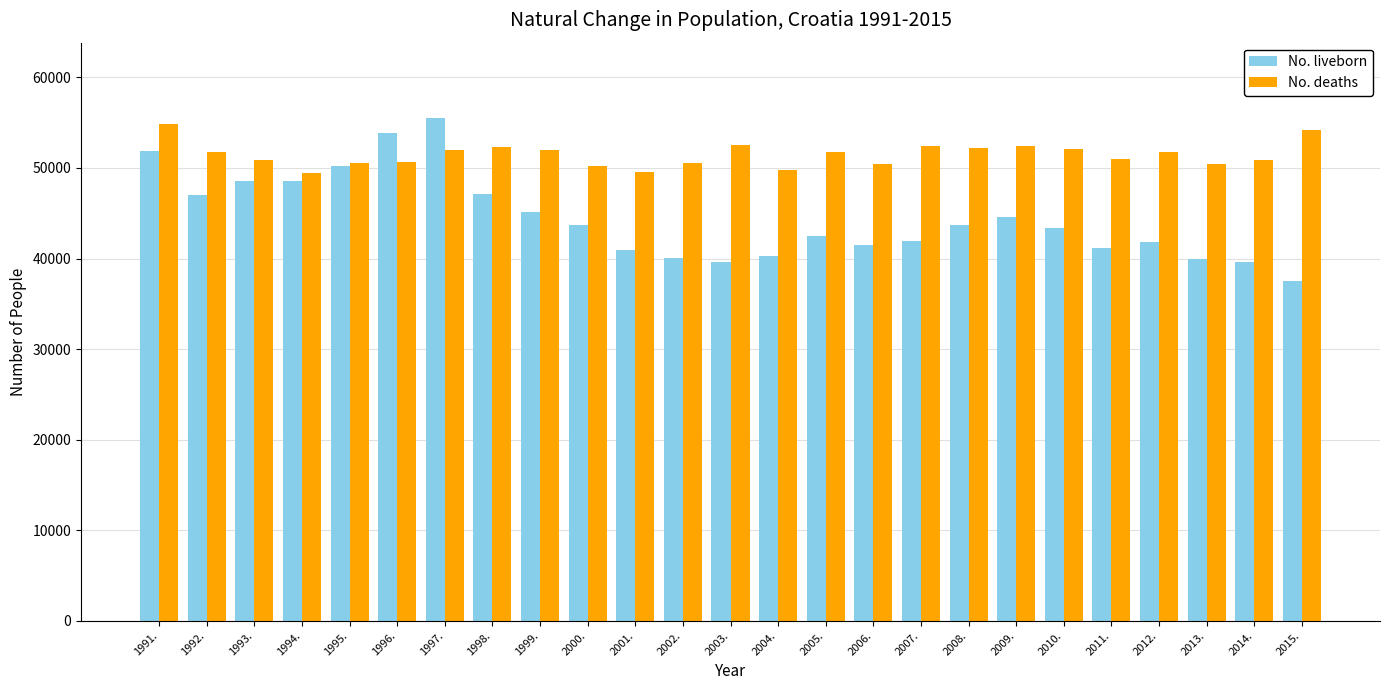

What is the value of the No. liveborn bar at the 15th from the left?

42492